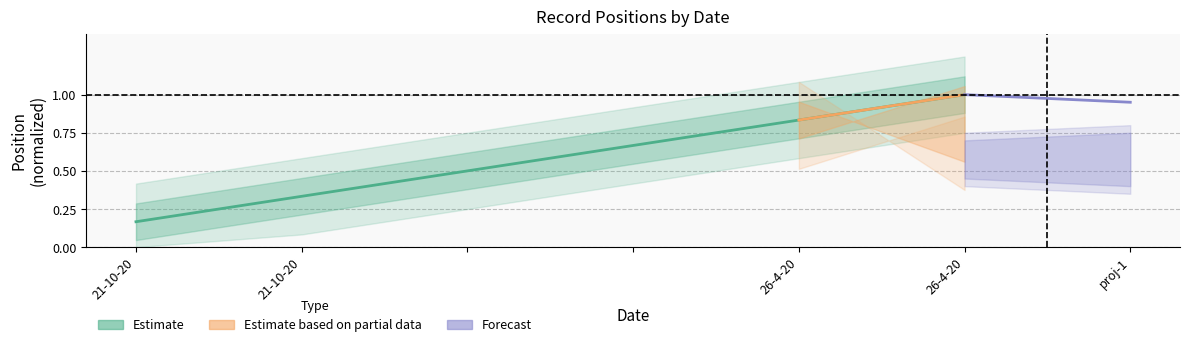

What is the difference between the values at  and 26-4-20?

0.3